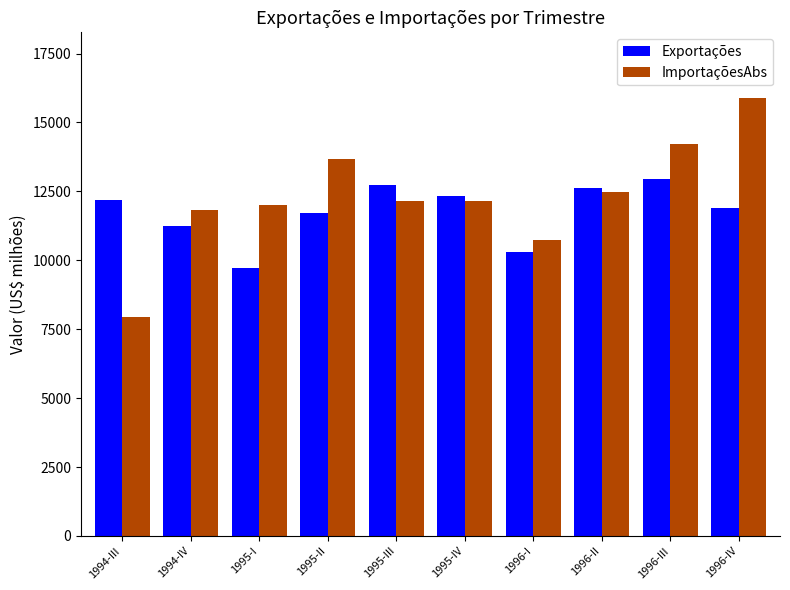

What is the sum of the ImportaçõesAbs values at 1995-IV and 1996-I?

22896.3